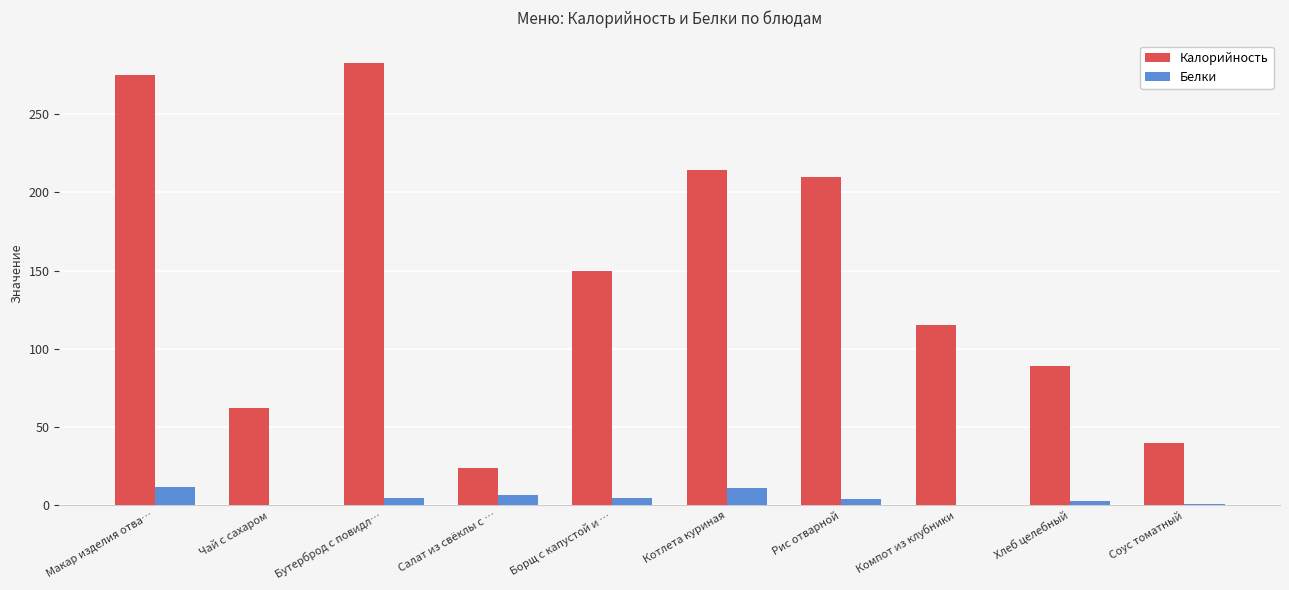

At which category does the chart reach its peak across all series?

Бутерброд с повидл…